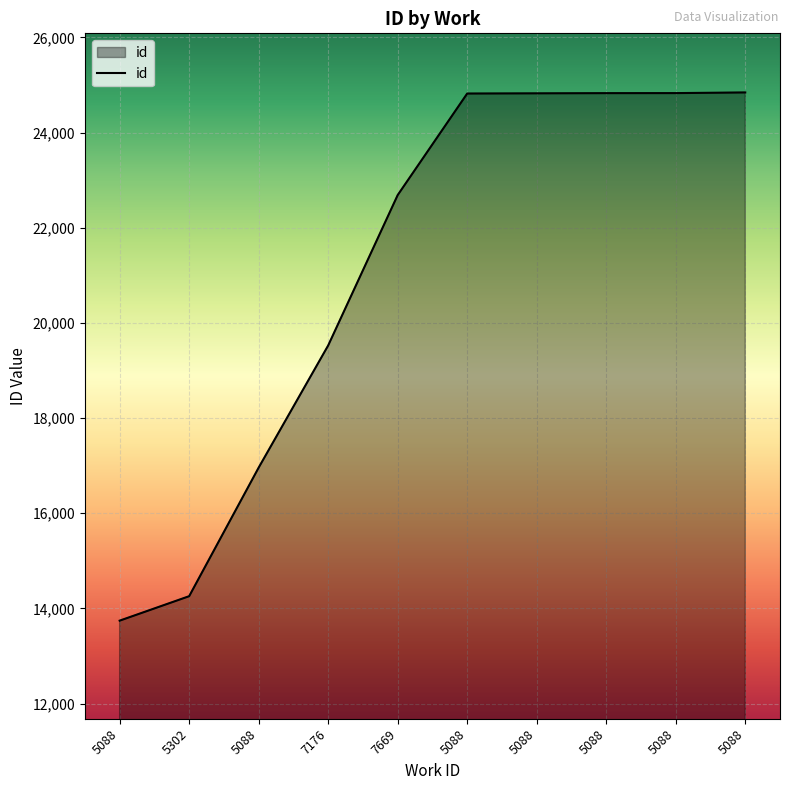

What is the change in value from 5302 to 5088?

+10569